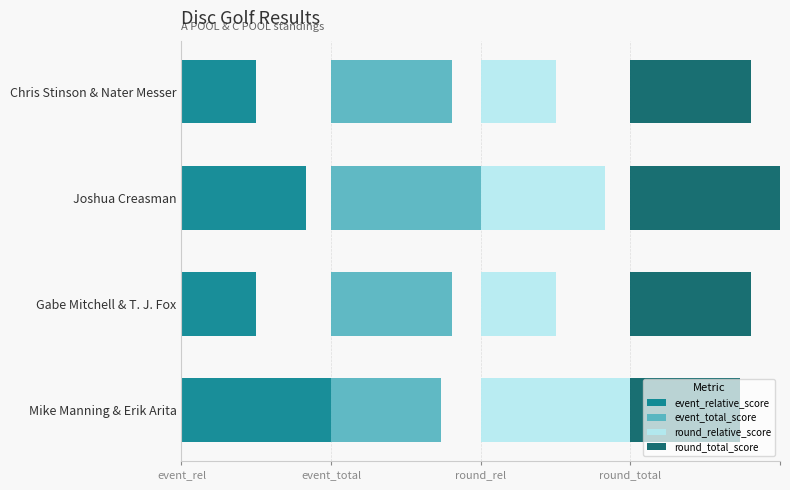

Reading left to right, extract all data points from this chart.

event_relative_score: 0.2	0.1	0.2	0.1
event_total_score: 0.2	0.2	0.2	0.2
round_relative_score: 0.2	0.1	0.2	0.1
round_total_score: 0.2	0.2	0.2	0.2